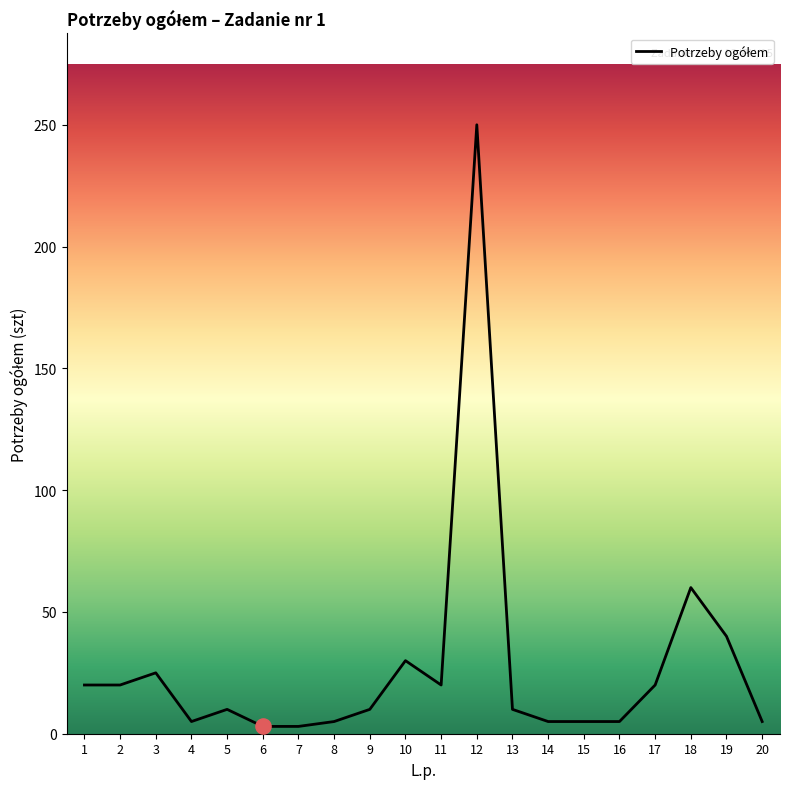

What is the change in value from 8 to 10?

+25